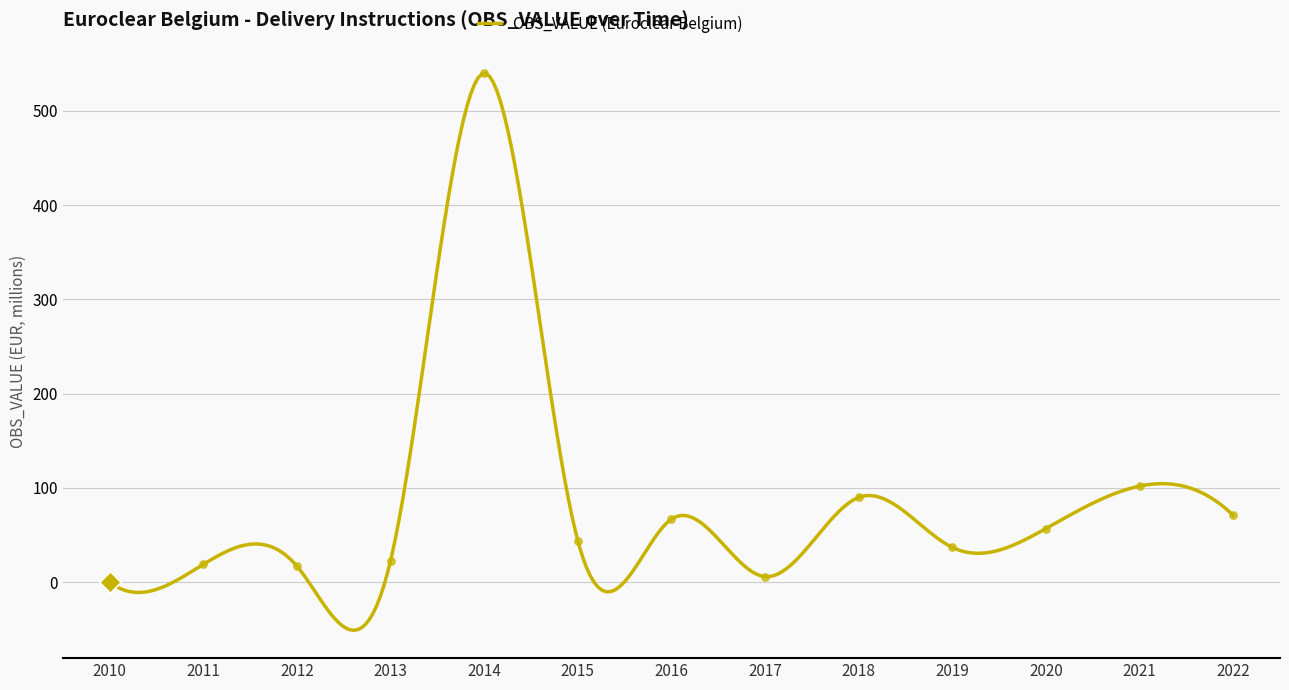

Approximately how many times larger is the value at 2015 compared to 2013?

1.9